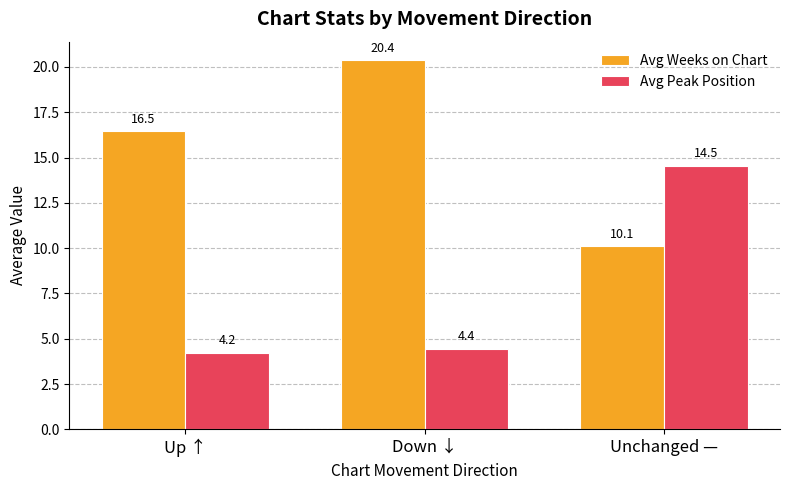

Reading right to left, extract all data points from this chart.

Avg Weeks on Chart: 10.1	20.4	16.5
Avg Peak Position: 14.5	4.4	4.2